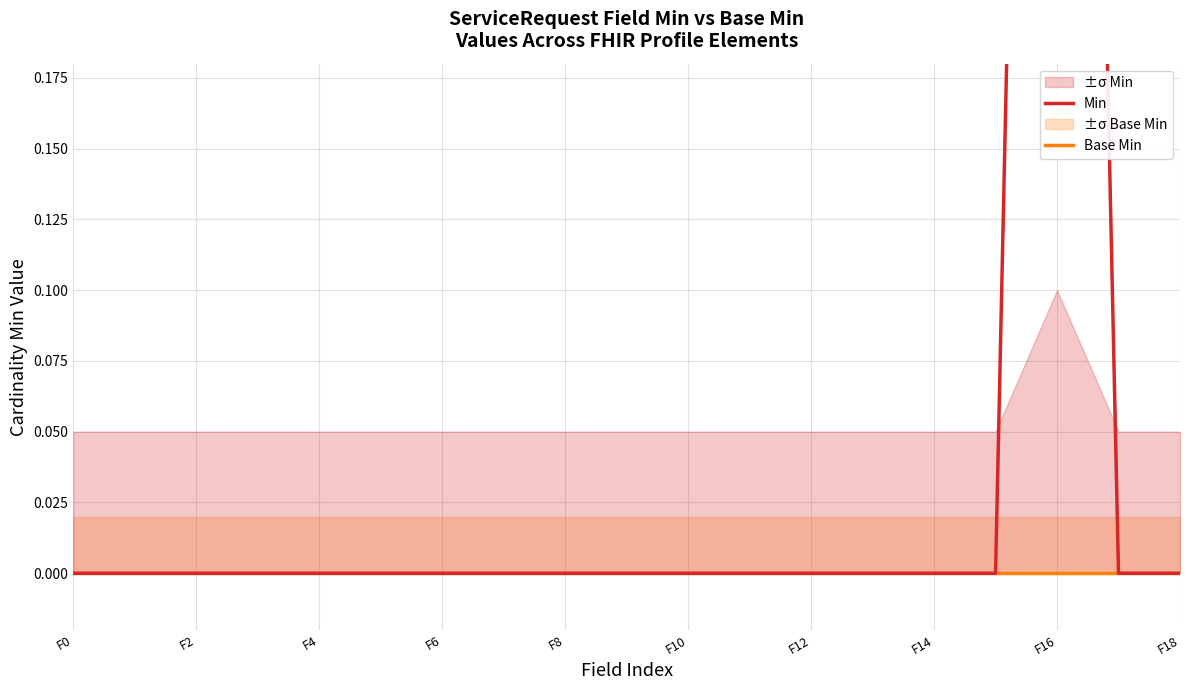

True or false: Min and Base Min intersect in this chart.

False